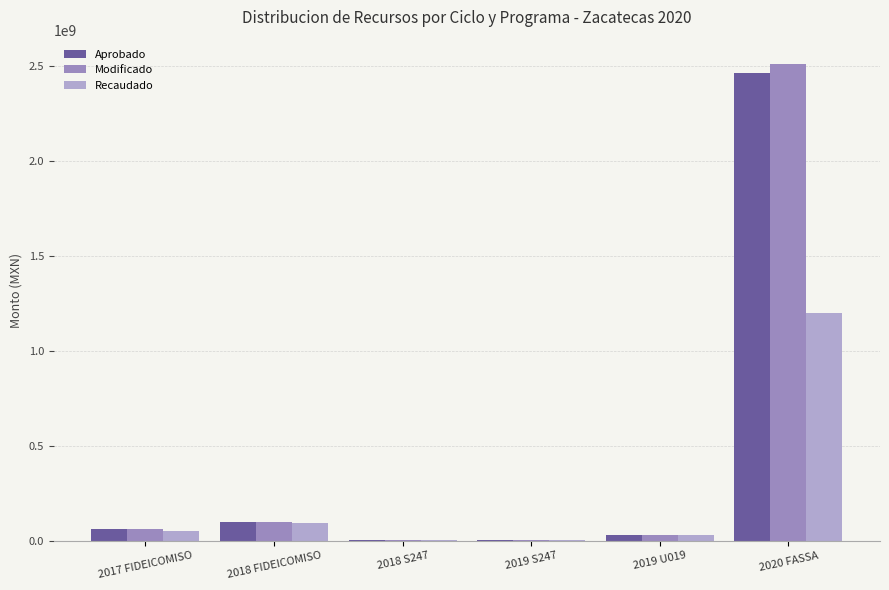

At which category is the sum across all series the highest?

2020 FASSA